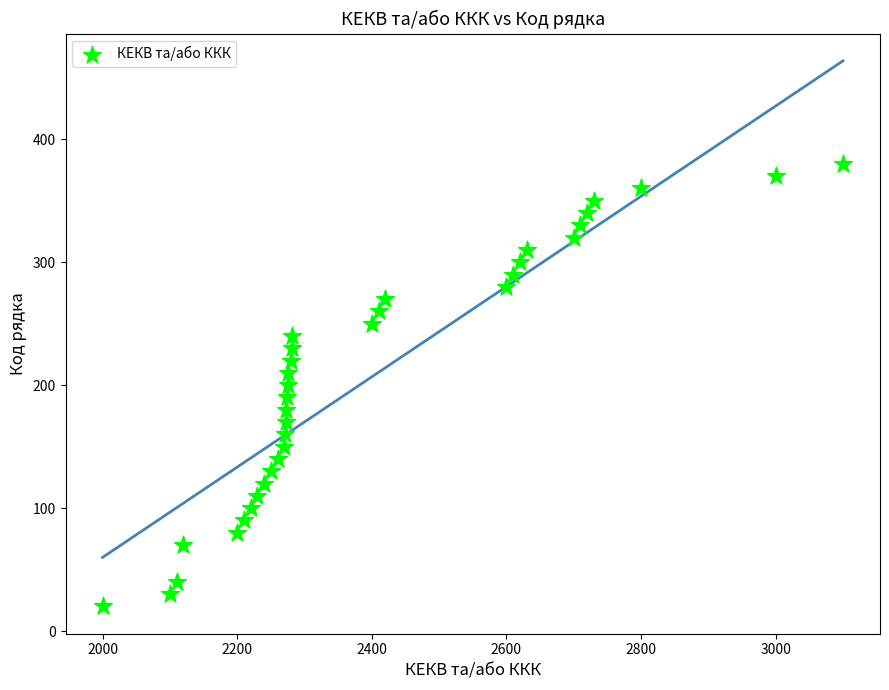

What is the range of Y values (max minus min)?

360